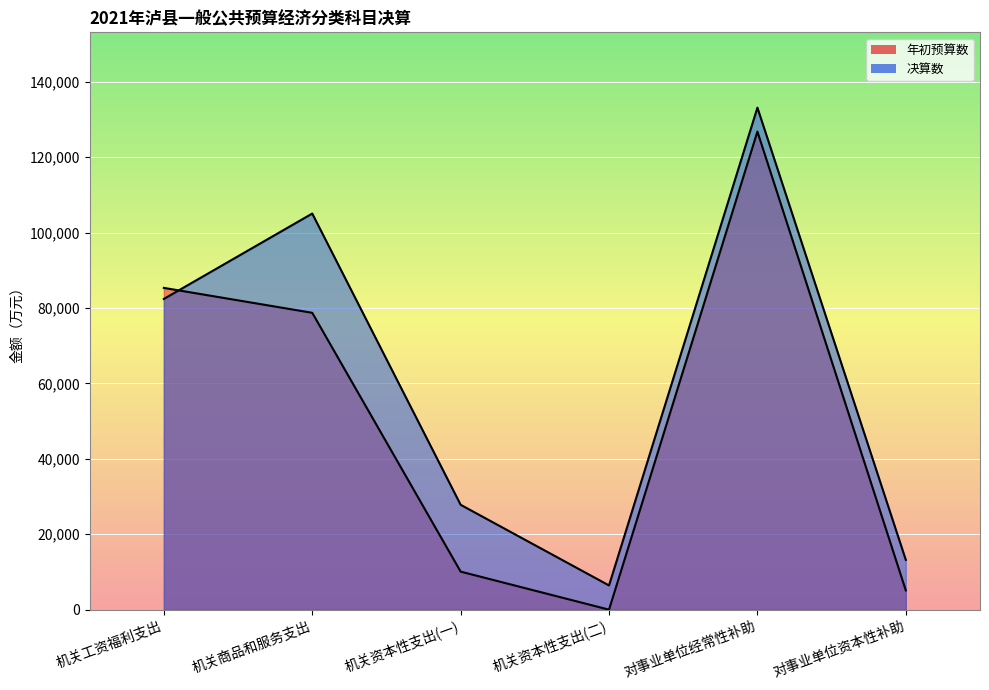

At which category does 决算数 reach its first local valley?

机关资本性支出(二)